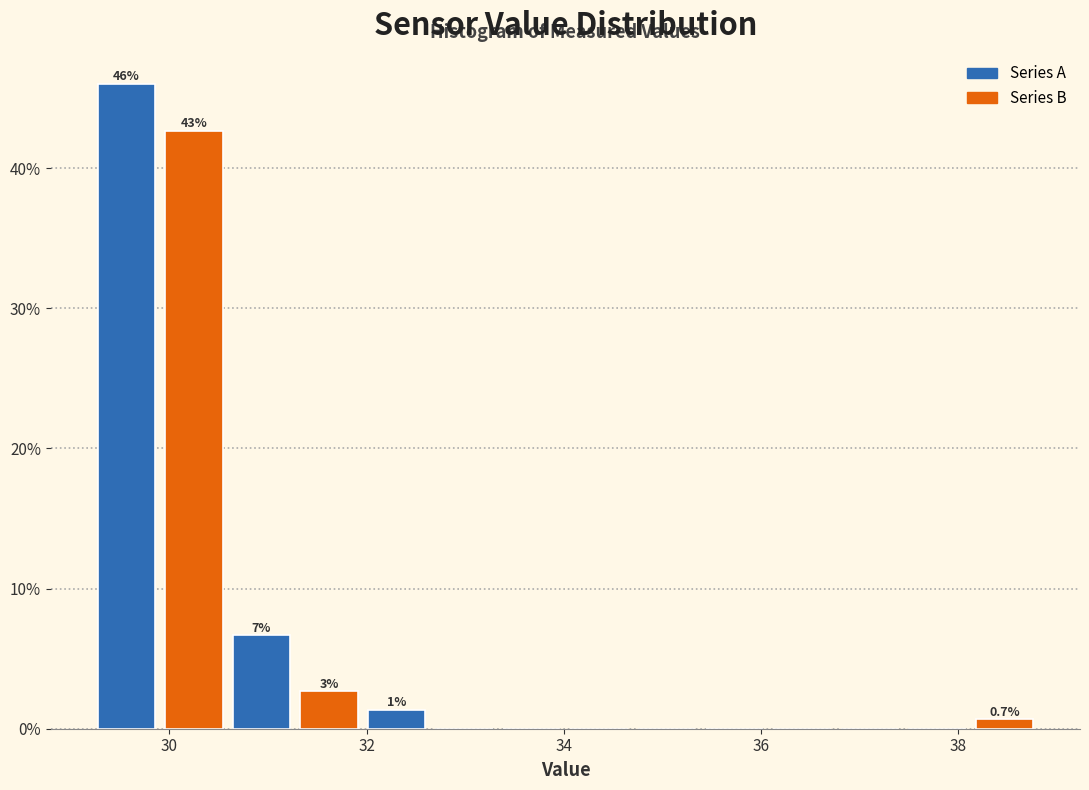

Around what value on the x-axis is the tallest bar? Give the approximate position of its centre, as read against the axis.

29.6